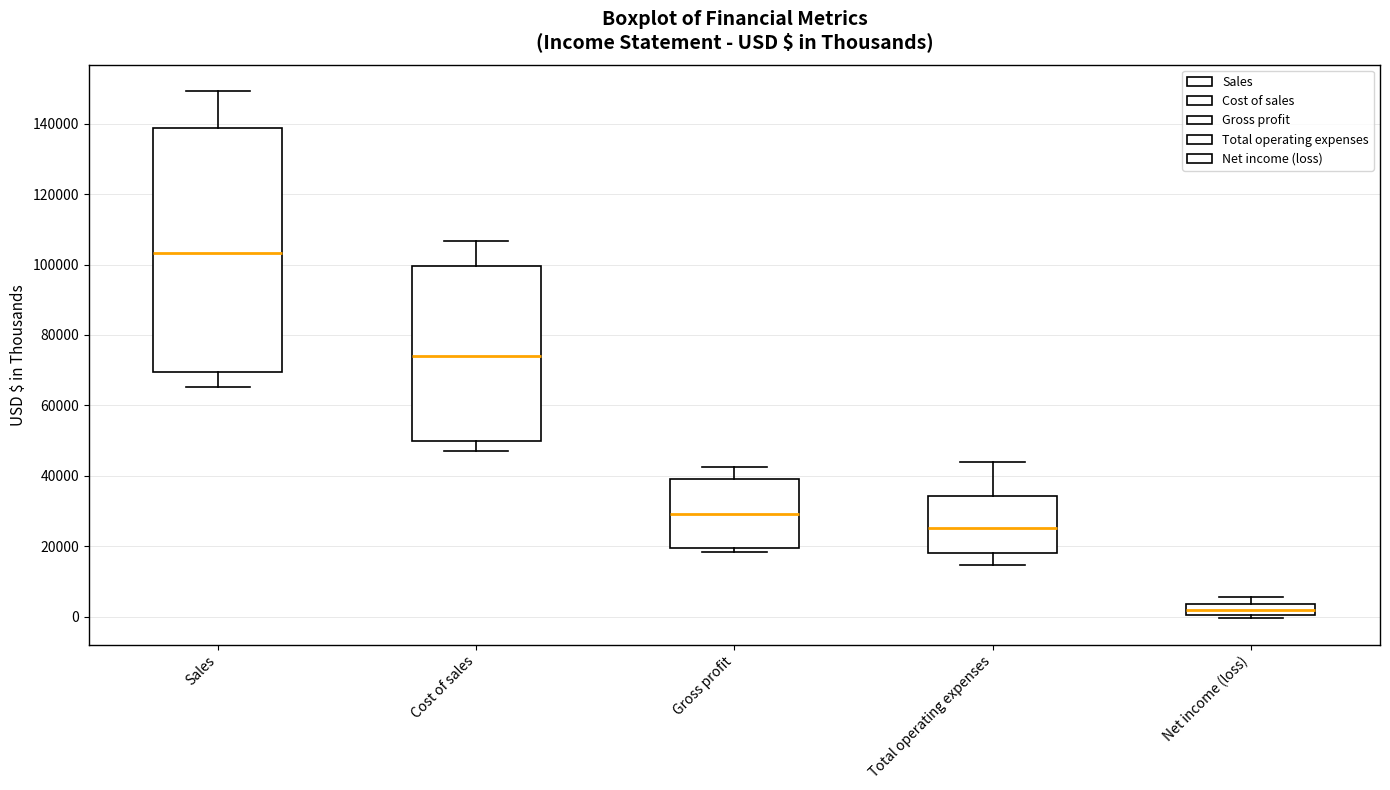

Reading left to right, transcribe this box plot: for each box, give where its median line is, the range the box spans, and where its two whiskers end, as read against the y-axis. The values are not printed on the chart, so give them approximately, as read against the axis.

Sales: median 104000, box 70000 to 138000, whiskers 66000 to 150000
Cost of sales: median 74000, box 50000 to 100000, whiskers 46000 to 106000
Gross profit: median 30000, box 20000 to 40000, whiskers 18000 to 42000
Total operating expenses: median 26000, box 18000 to 34000, whiskers 14000 to 44000
Net income (loss): median 2000, box 0 to 4000, whiskers 0 (just below the box's lower edge) to 6000